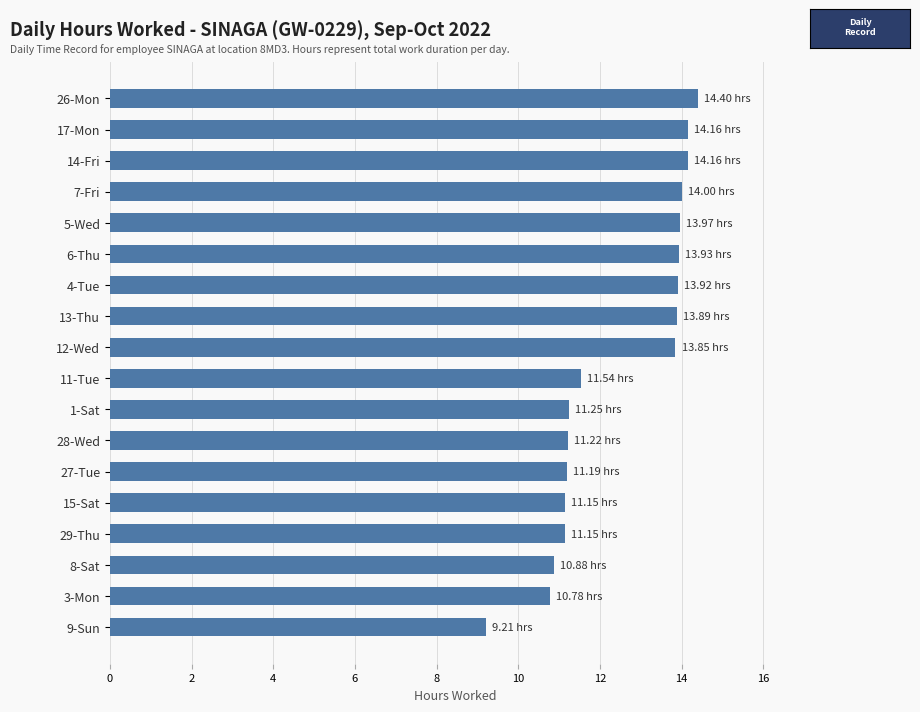

Between 6-Thu and 29-Thu, which is larger?

6-Thu